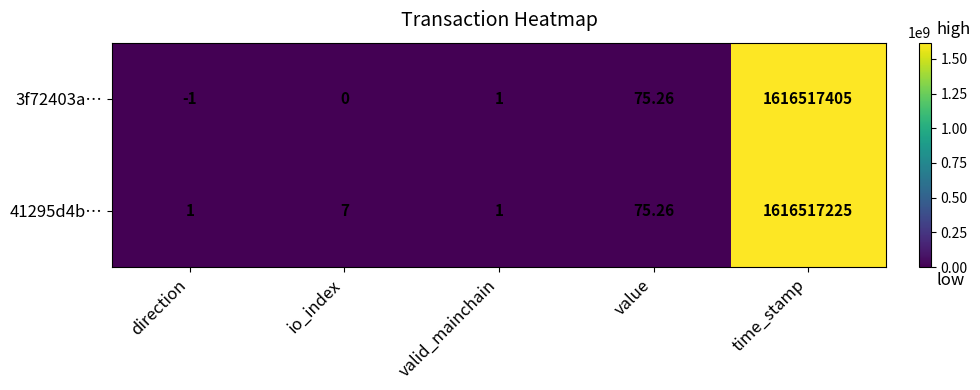

List the labels in order of 3f72403a… value, smallest first.

direction, io_index, valid_mainchain, value, time_stamp